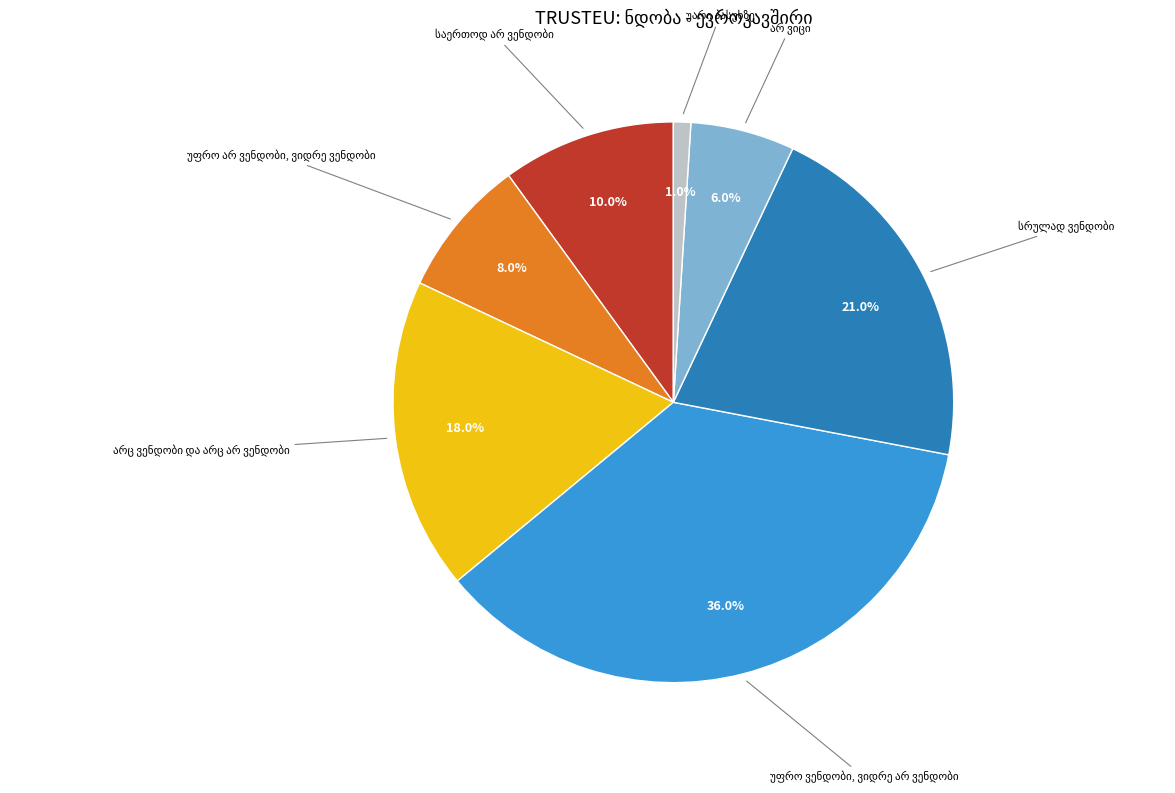

Is there any slice that represents more than half of the pie?

No